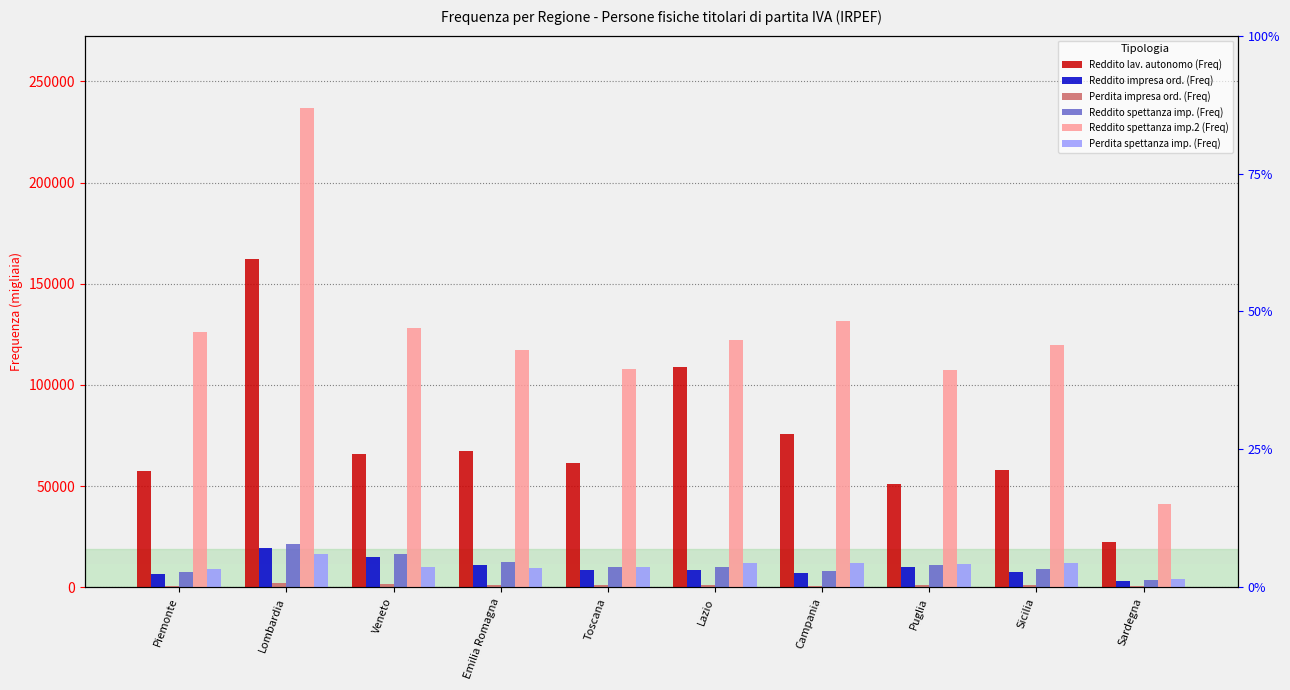

What is the greatest value displayed?

237084